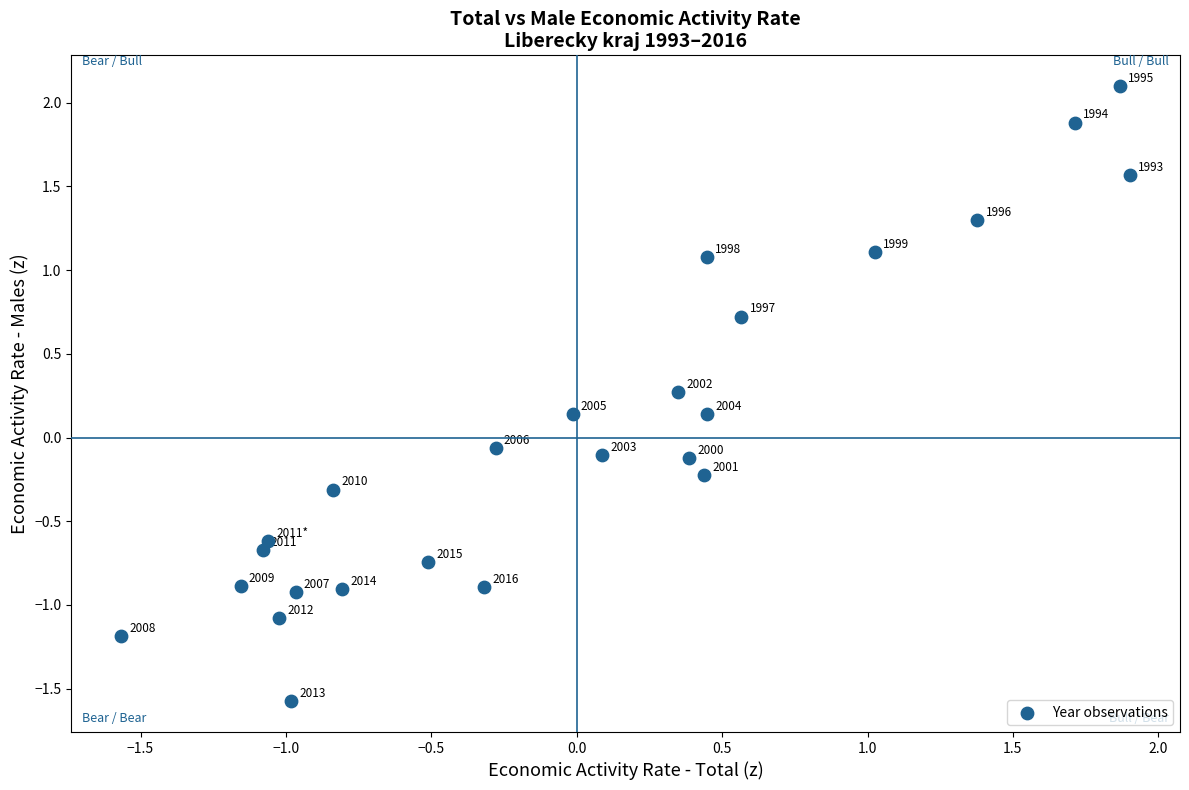

What is the range of X values (max minus min)?

3.5